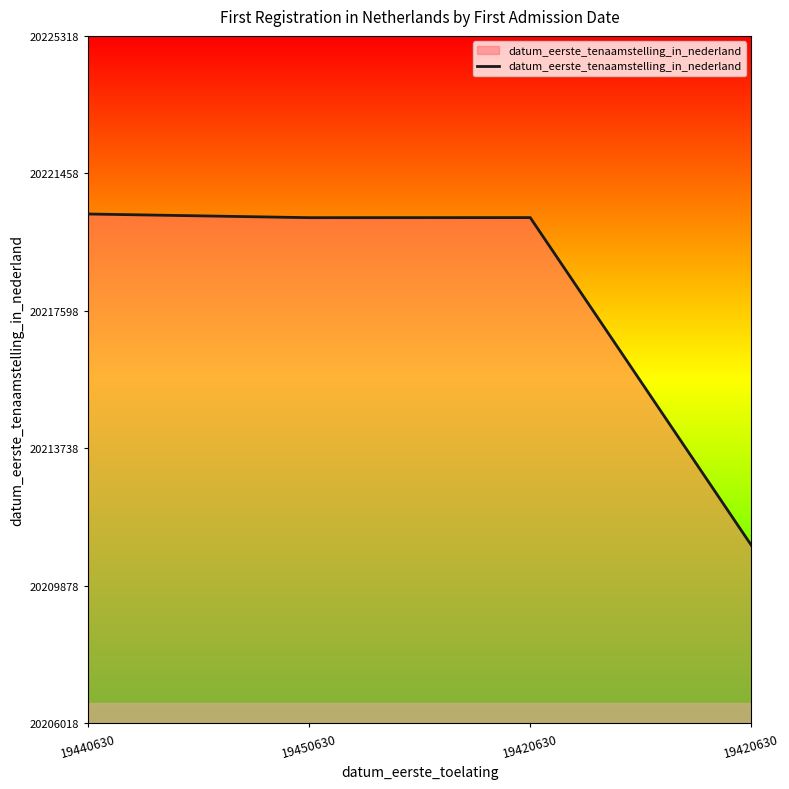

How many values are below 20220217?

2